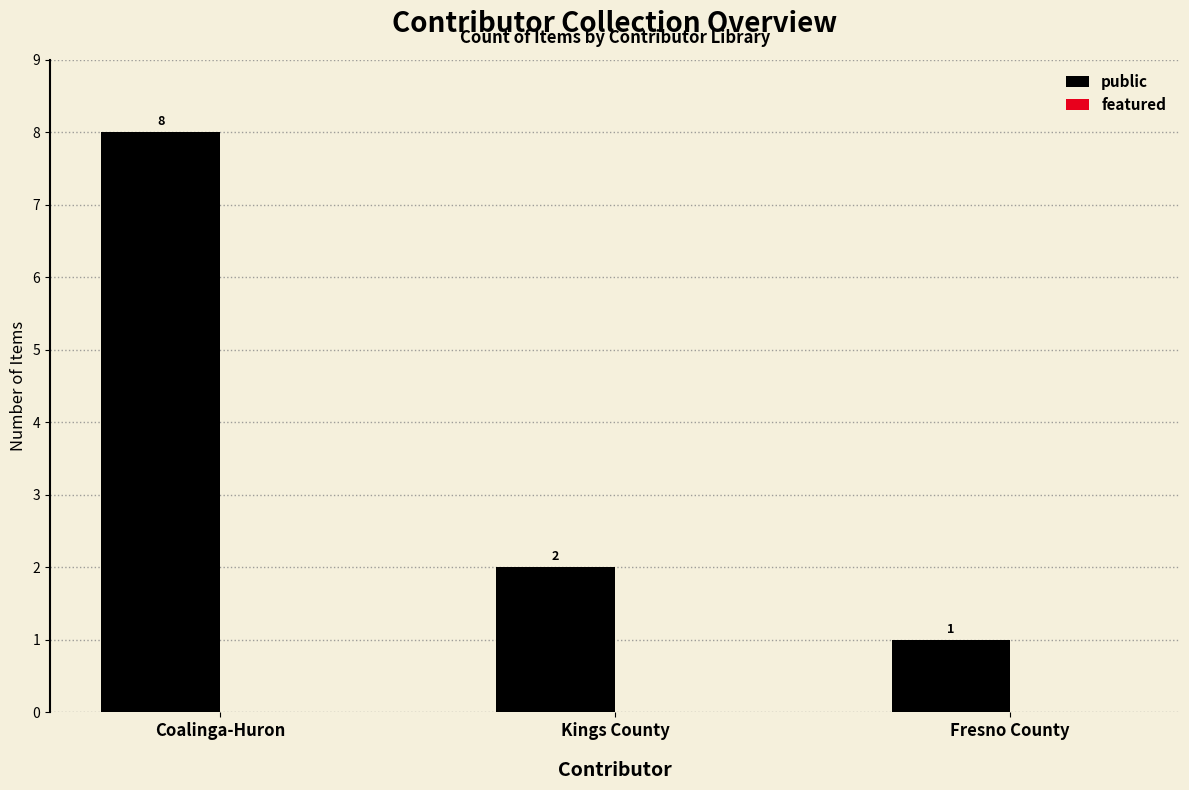

What position from the left is Coalinga-Huron?

1